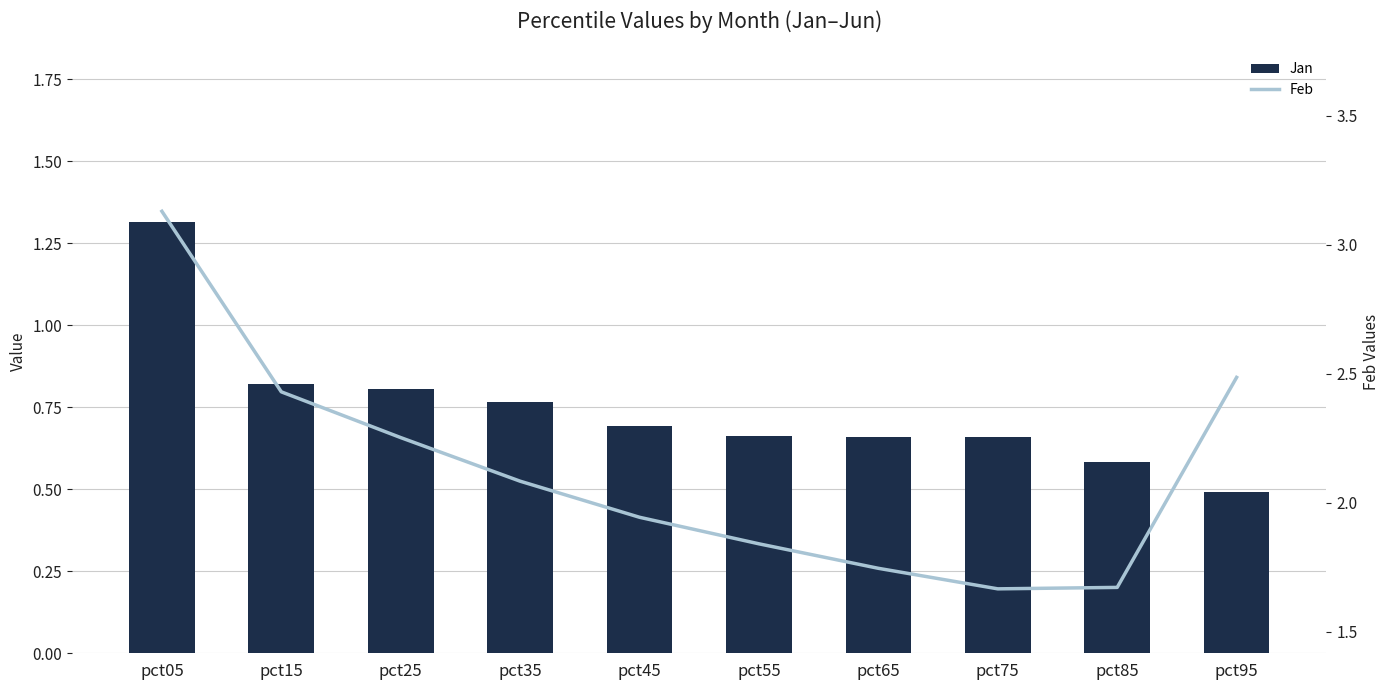

Is it true that Jan equals 2.0 at pct05?

False